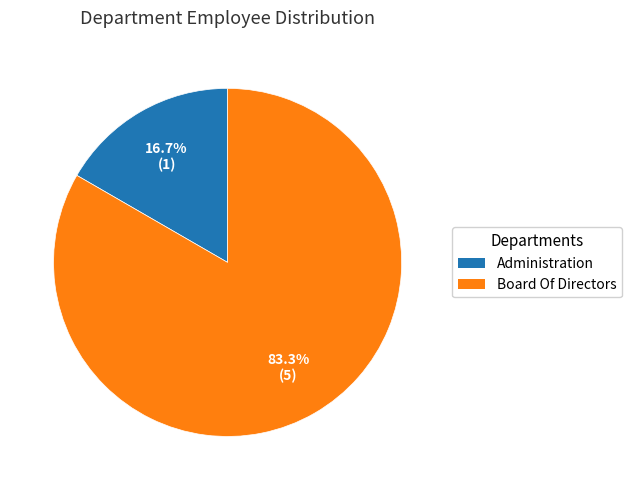

Which slice represents more than half of the pie?

Board Of Directors